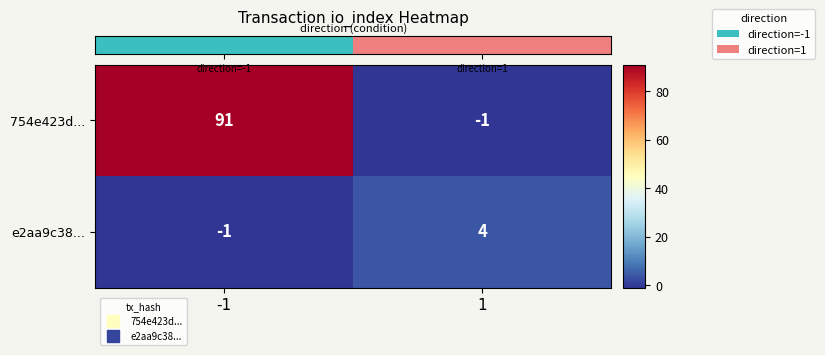

Read the 754e423d... value at -1.

91